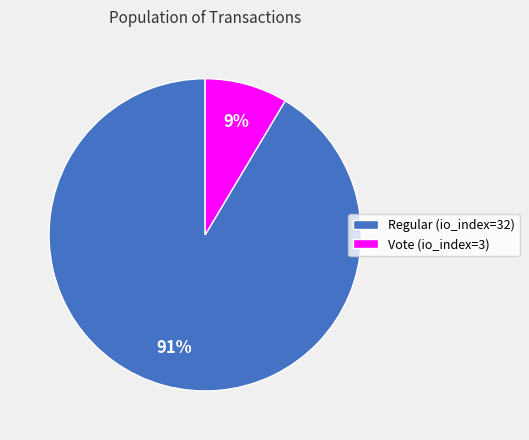

Is it true that Vote (io_index=3) is 18% of the pie?

False